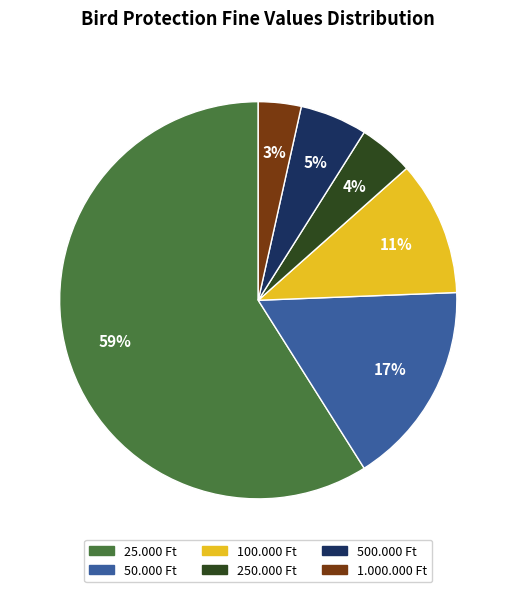

Rank the categories by value from lowest to highest.

1.000.000 Ft, 250.000 Ft, 500.000 Ft, 100.000 Ft, 50.000 Ft, 25.000 Ft